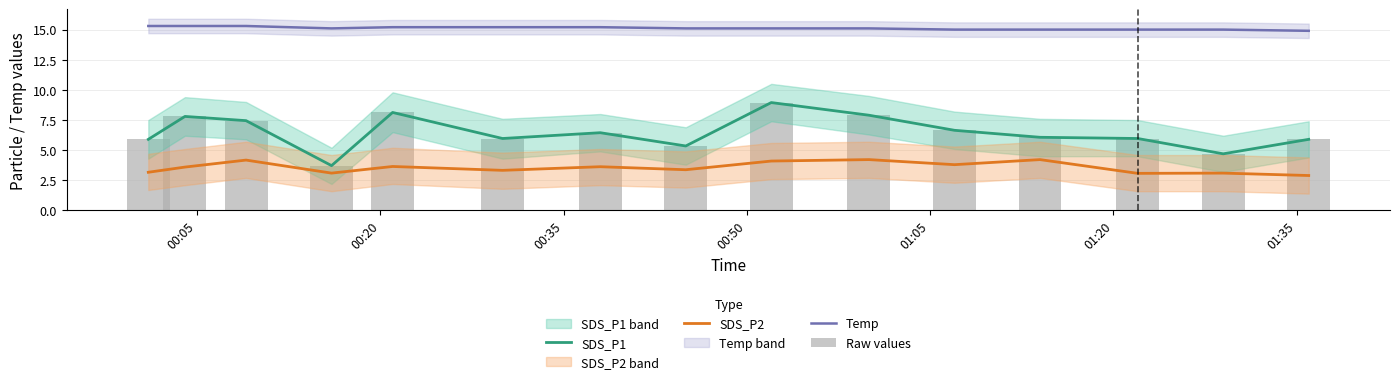

Which series has the largest total across all categories?

Temp